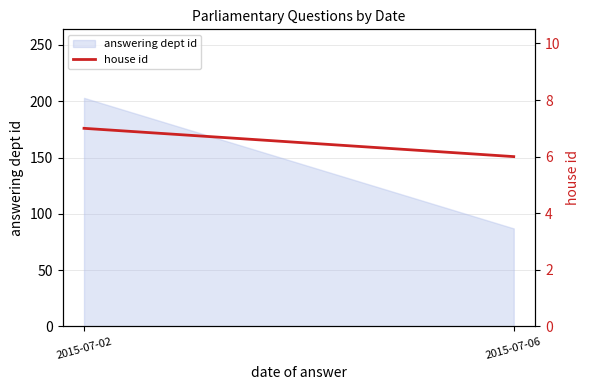

At which label is the value closest to 6?

2015-07-06